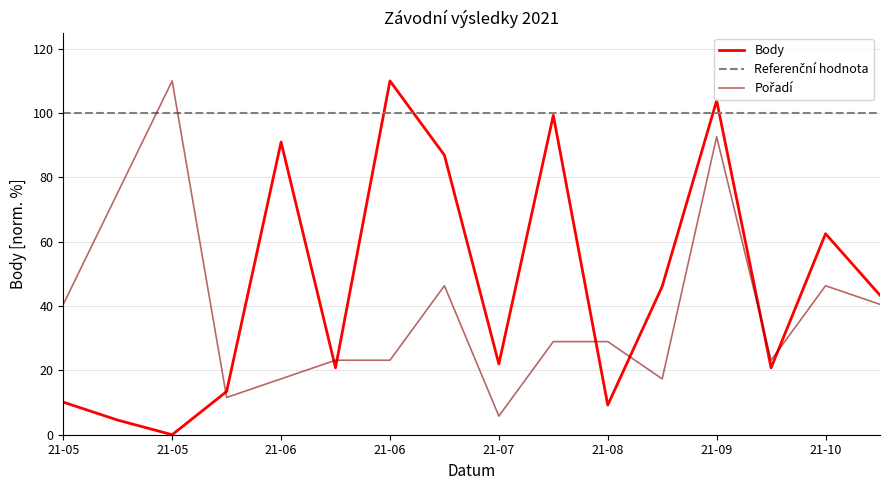

At which label does Body reach its peak?

21-06